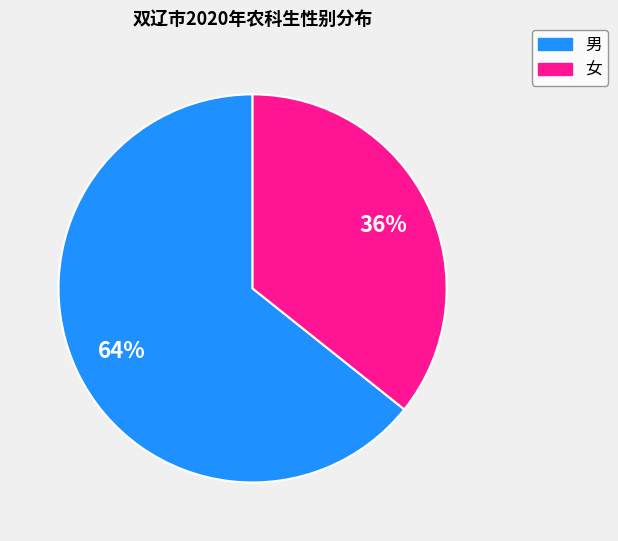

Is 女 the majority of the pie?

No